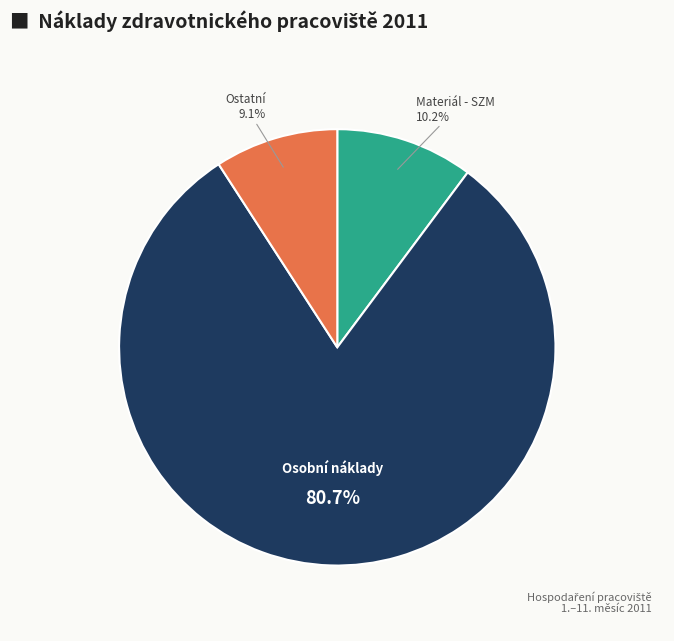

Which slice represents more than half of the pie?

Osobní náklady